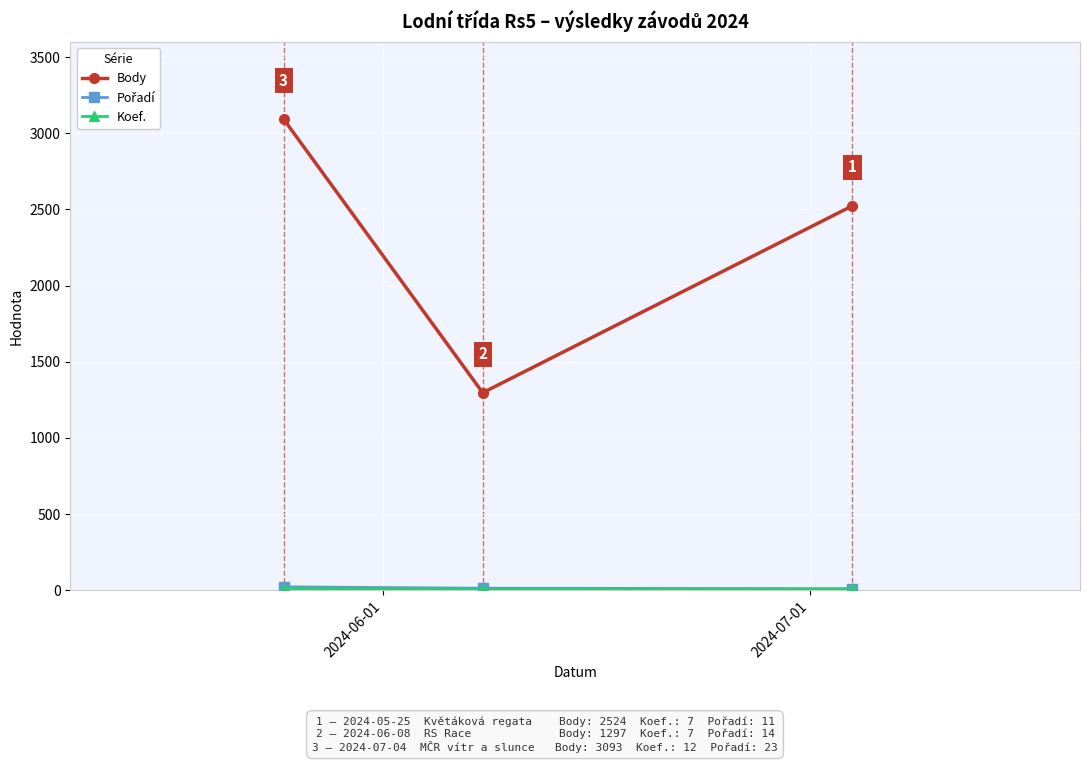

At how many categories does at least one series exceed 80?

3